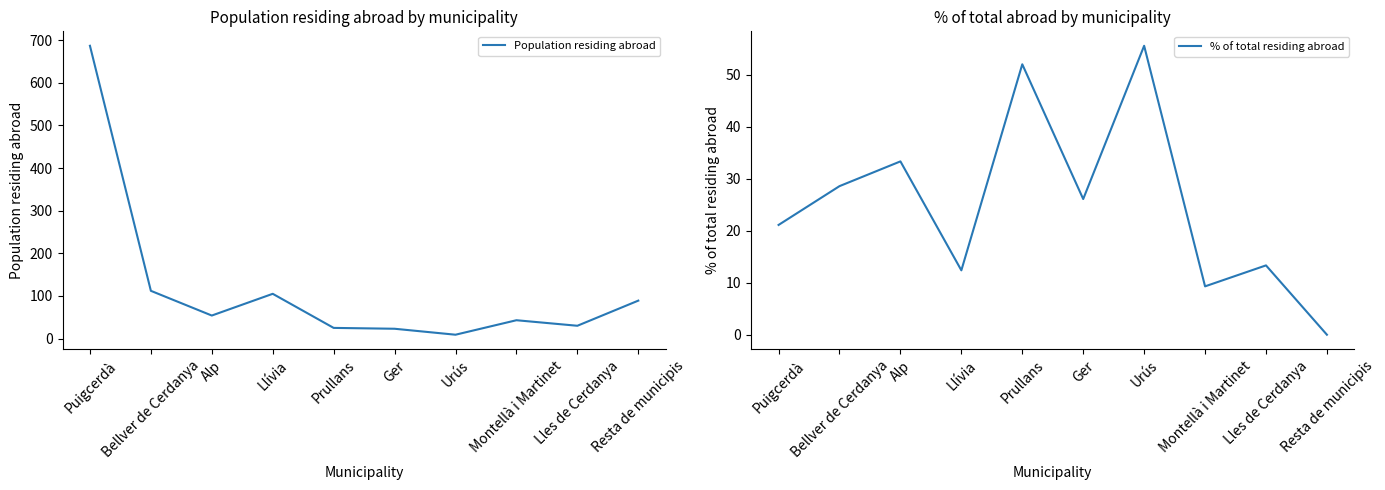

How many lines are shown in the chart?

2